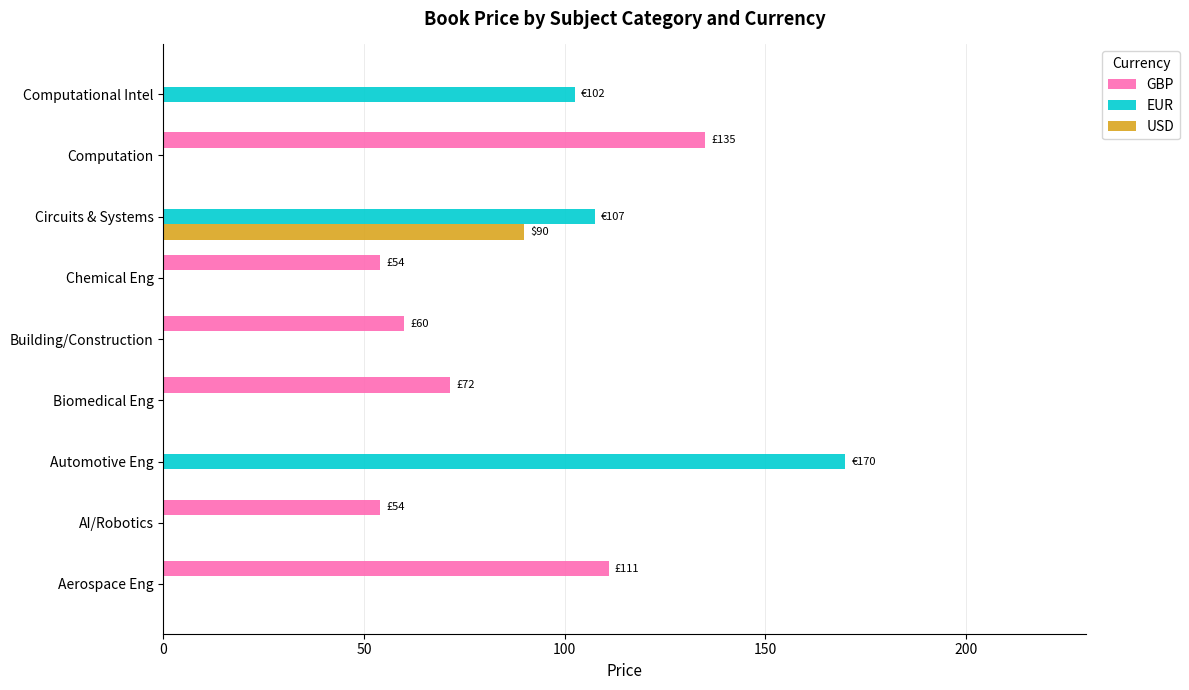

What is the sum of all GBP values?

485.5